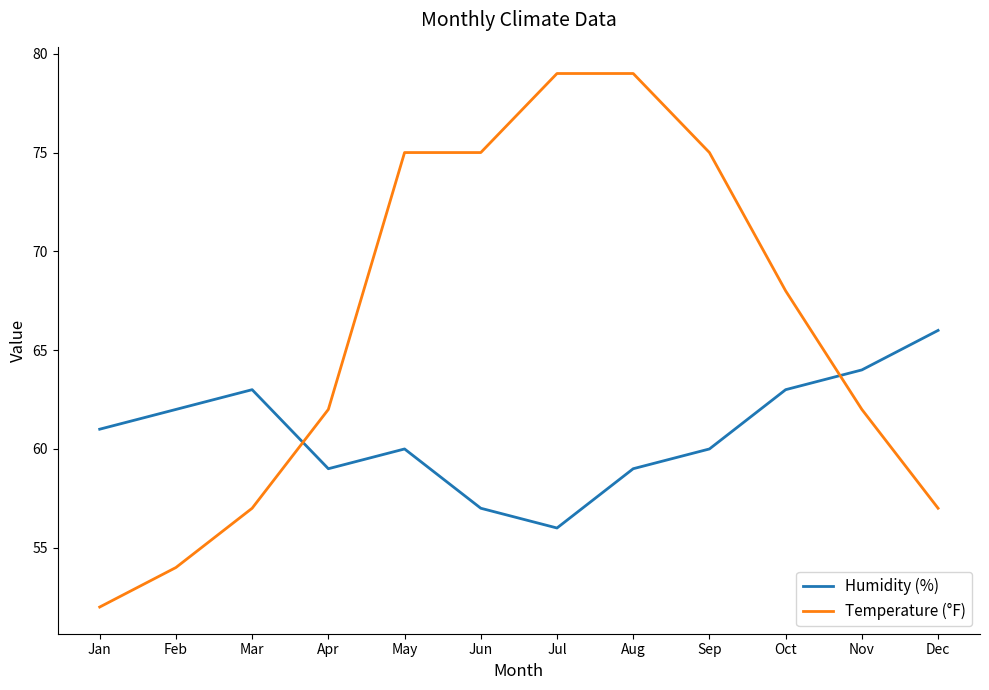

What is the maximum value shown in the chart?

79